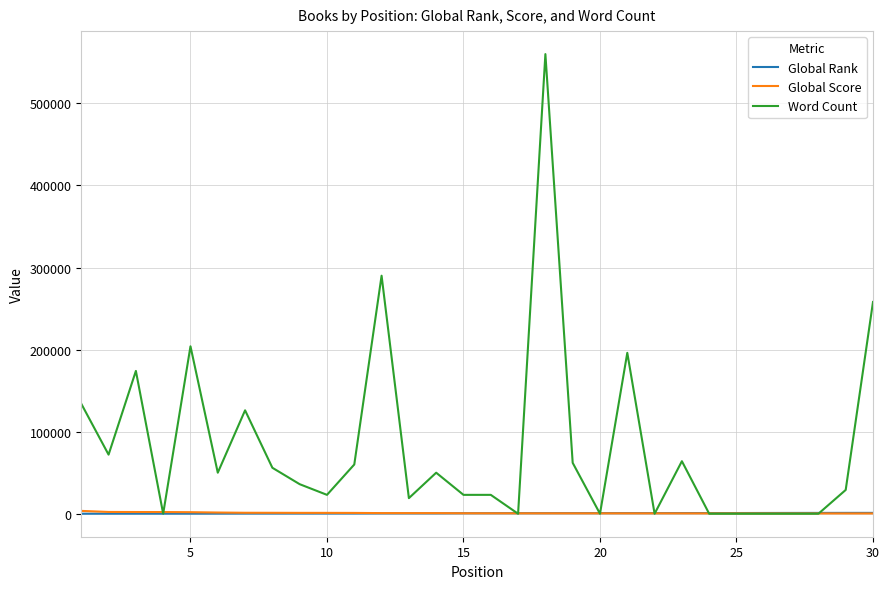

Which series has the largest range (max minus min)?

Word Count